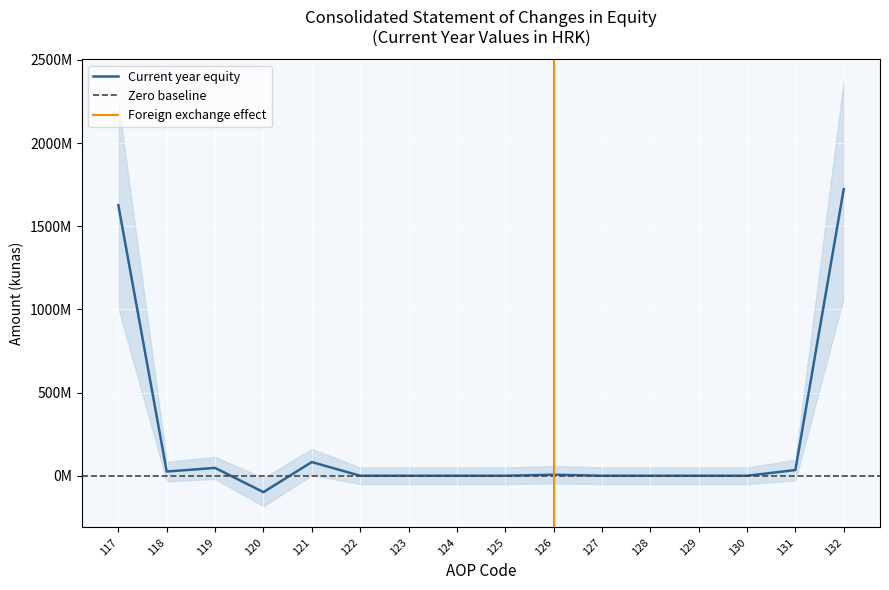

Reading left to right, transcribe all the data shown in this chart.

1626000900	25294074	47119381	-98565600	82305705	0	0	0	0	6194000	0	0	0	0	34224000	1722572460